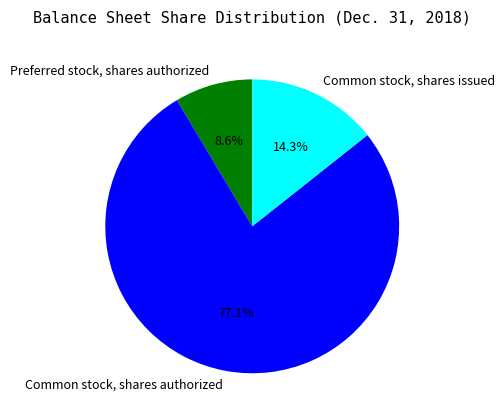

What is the smallest slice in the pie chart?

Preferred stock, shares authorized